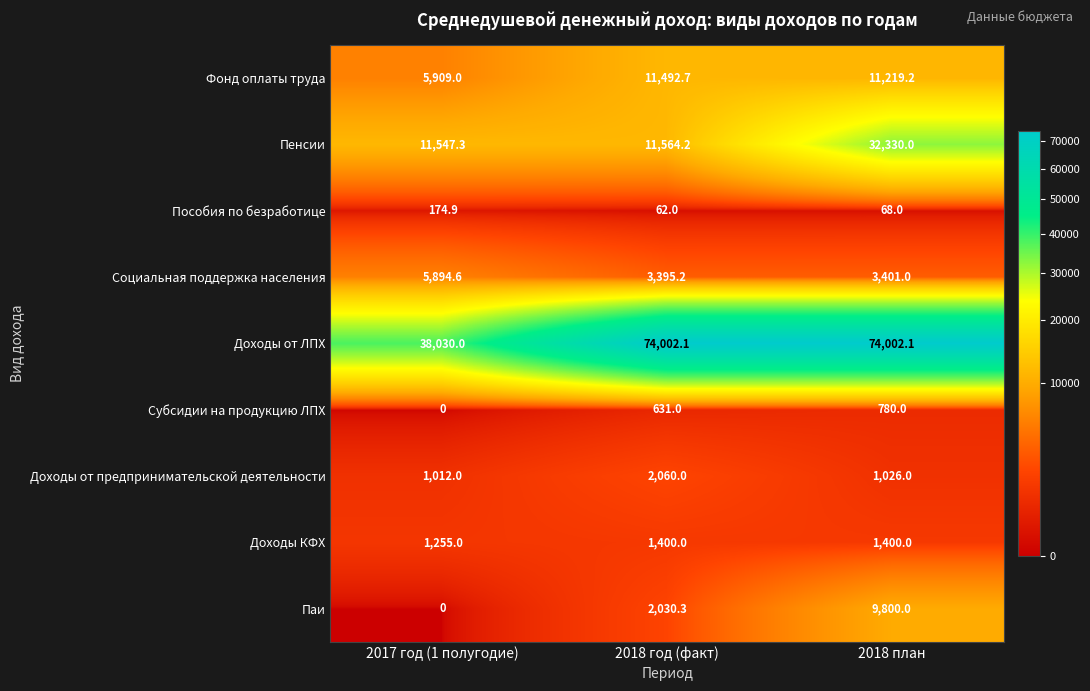

What is the difference between the maximum and minimum values in the Доходы от предпринимательской деятельности series?

1048.0